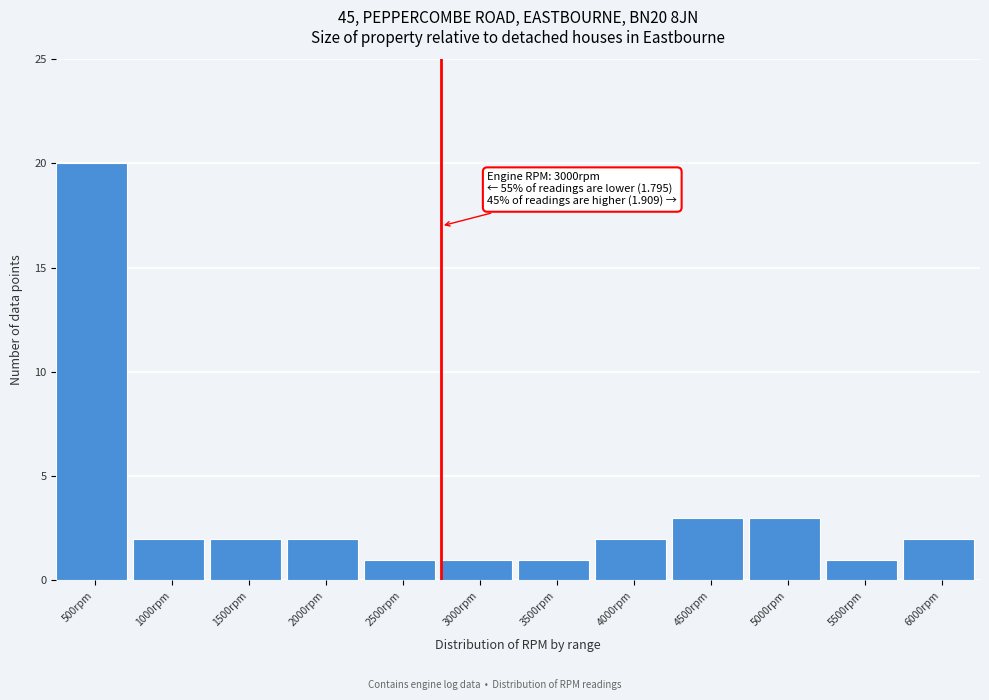

Reading left to right, extract all data points from this chart.

20	2	2	2	1	1	1	2	3	3	1	2